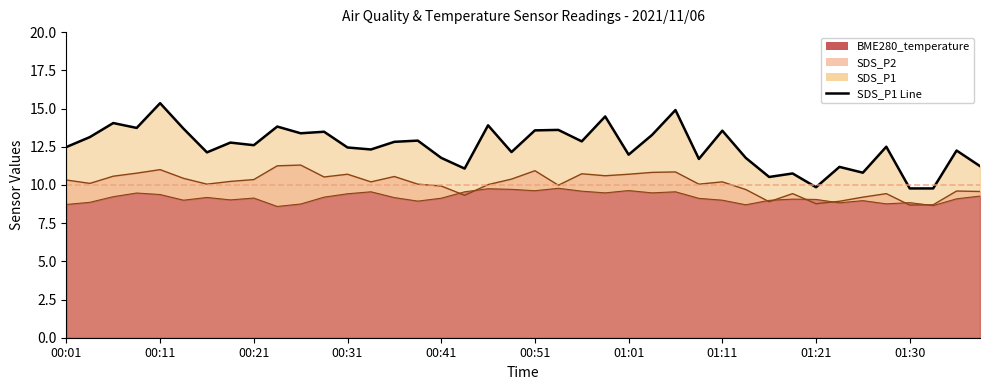

Reading right to left, what are all the values shown in this chart?

11.2	12.2	9.8	9.8	12.5	10.8	11.2	9.8	10.8	10.5	11.8	13.6	11.7	14.9	13.3	12.0	14.5	12.8	13.6	13.6	12.2	13.9	11.1	11.8	12.9	12.8	12.3	12.4	13.5	13.4	13.8	12.6	12.8	12.1	13.7	15.3	13.7	14.1	13.1	12.5